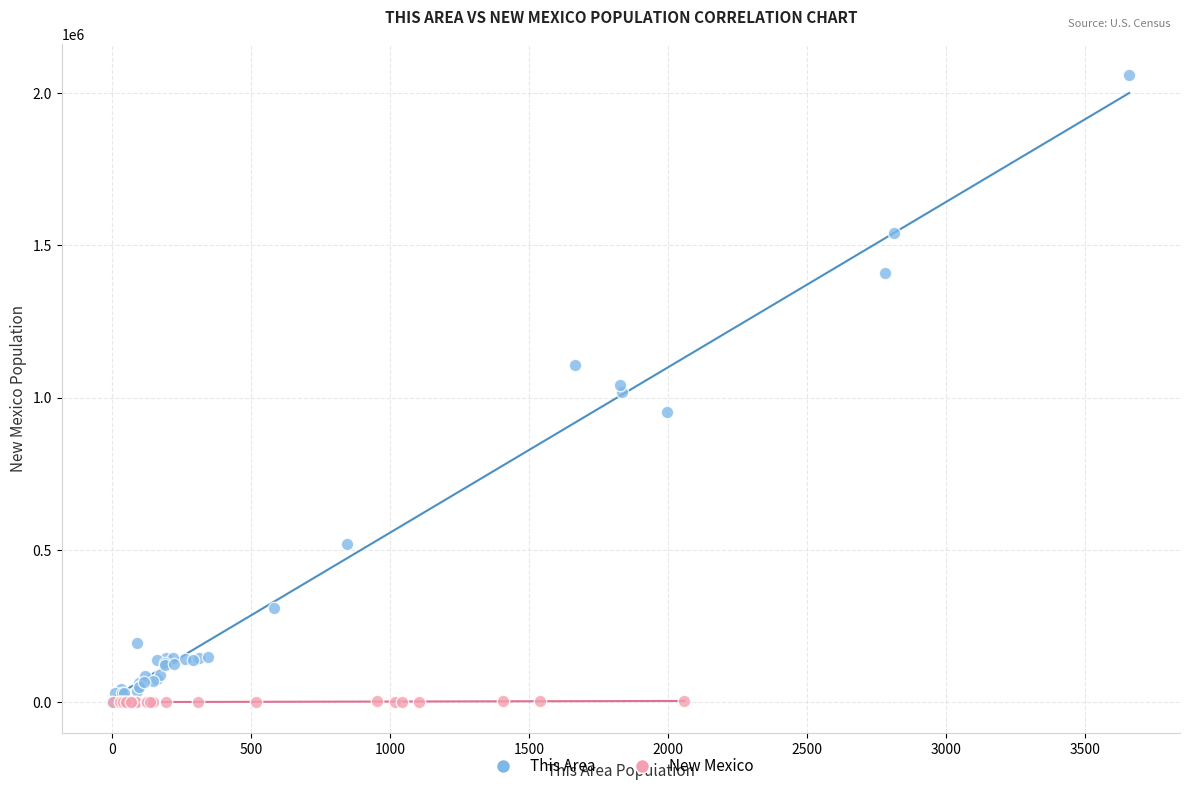

Which series contains the highest Y value?

This Area